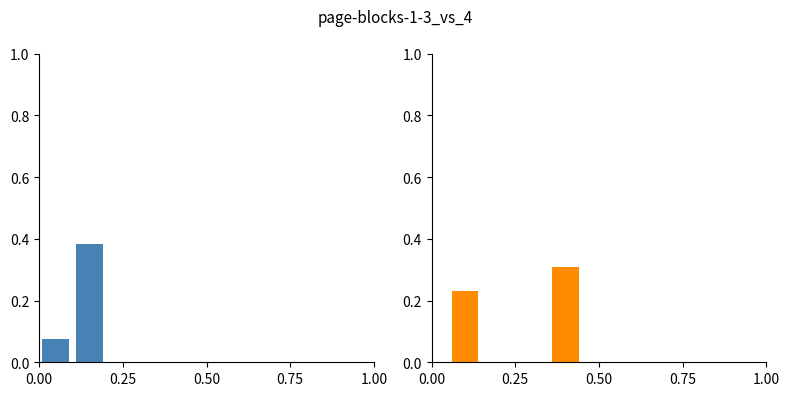

Are the bars horizontal?

No